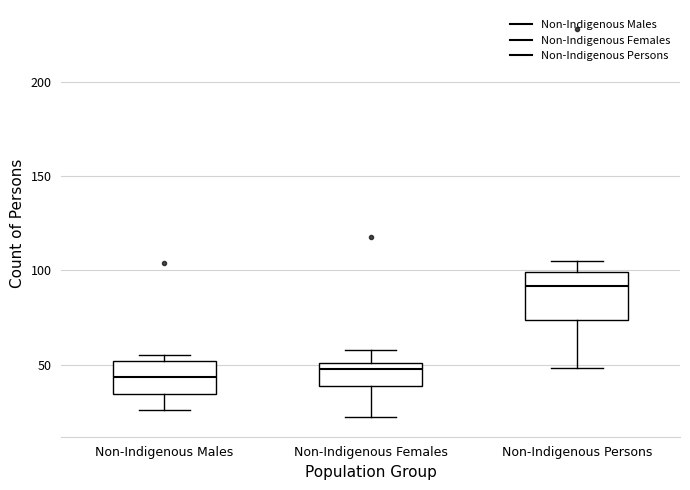

Where is the upper edge of the box for Non-Indigenous Females on the y-axis? The values are not printed on the chart, so give them approximately, as read against the axis.

50